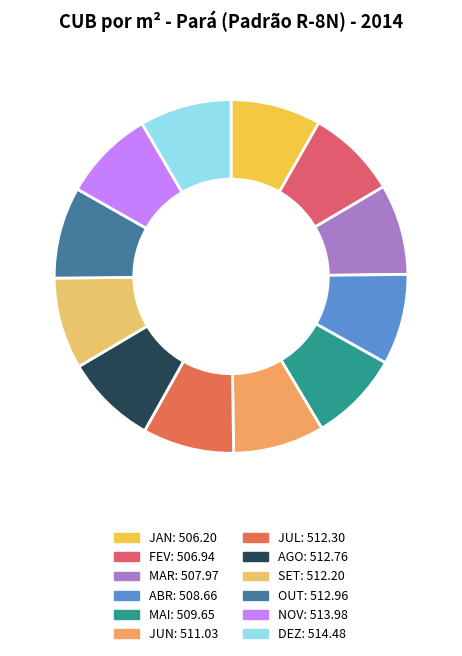

What percentage is NOT represented by JUN?

91.7%